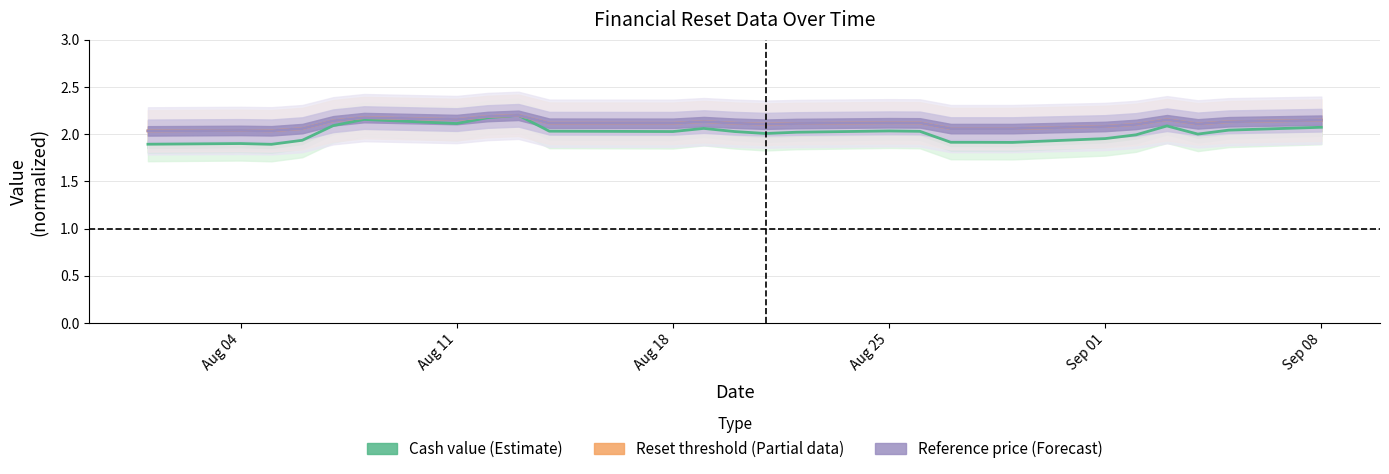

What is the value of the Reference price point at the 2nd from the left?

2.0